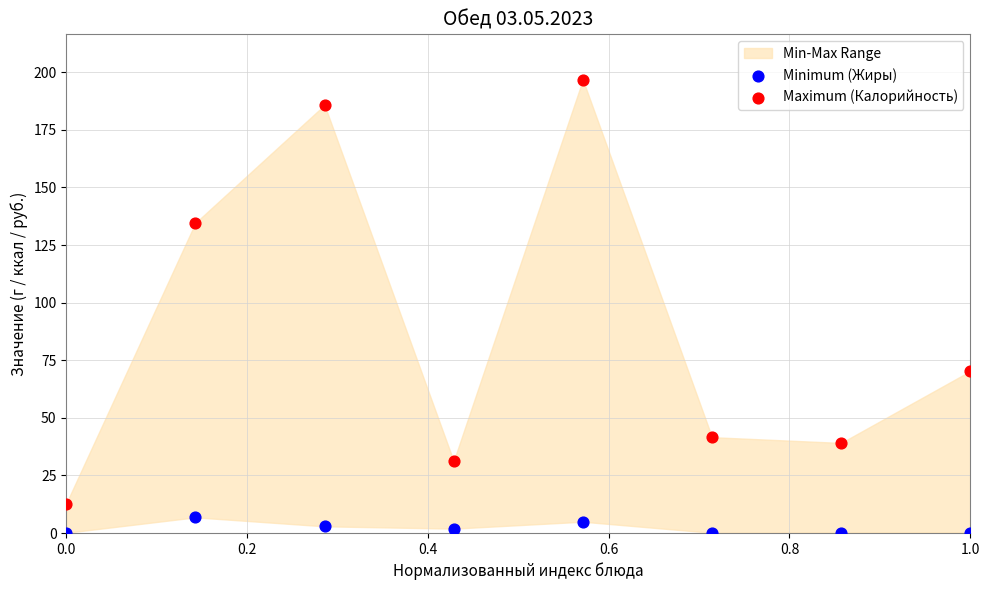

Which series contains the highest Y value?

Maximum (Калорийность)